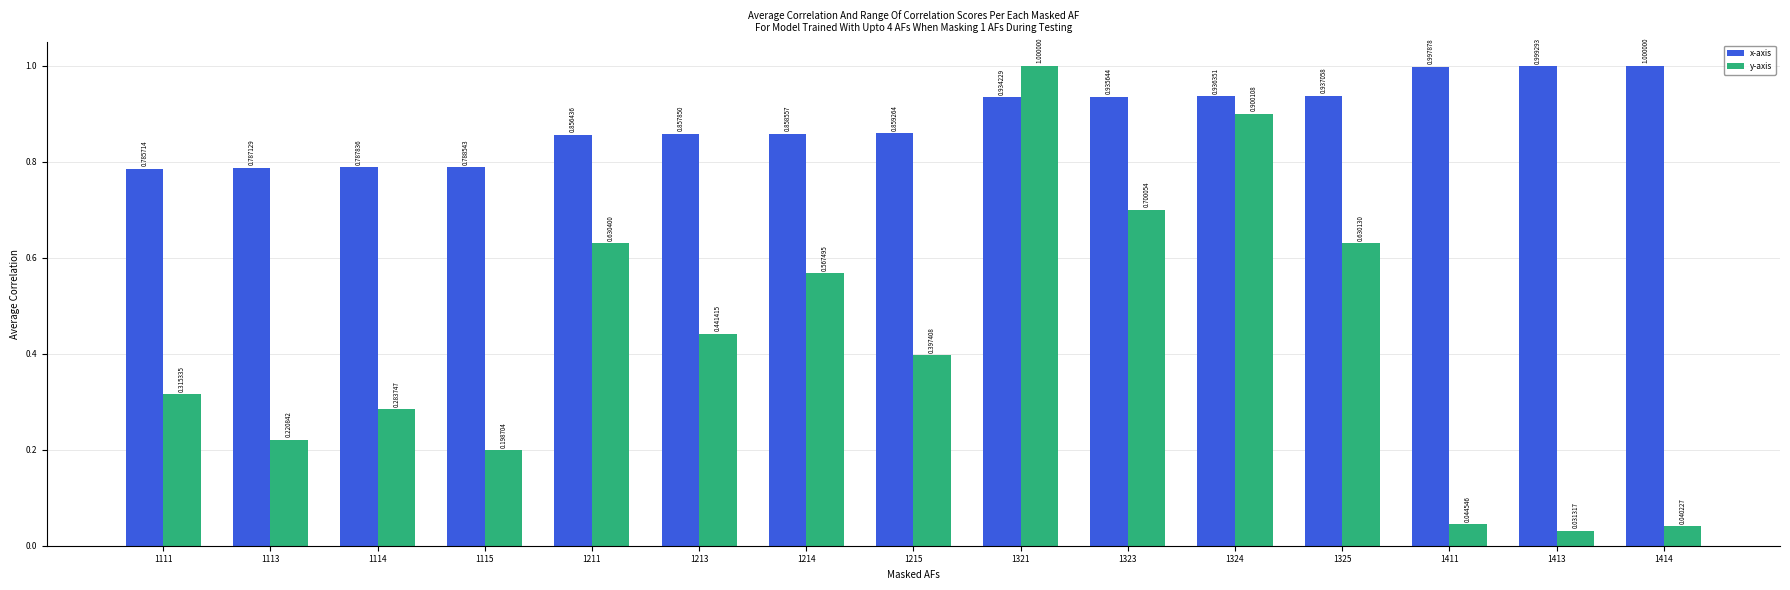

Where is y-axis nearest to the value 0?

1413